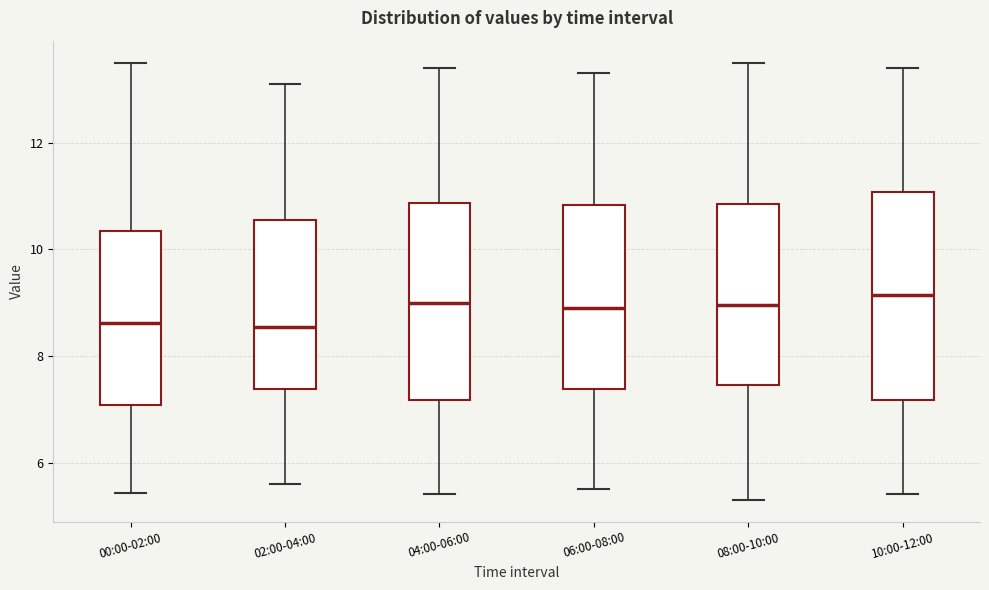

Where does the lower whisker of the box for 00:00-02:00 end on the y-axis? The values are not printed on the chart, so give them approximately, as read against the axis.

5.4